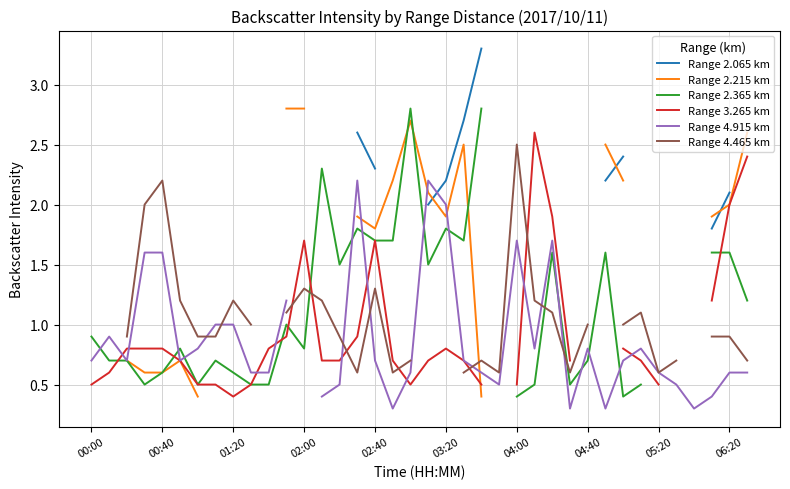

The Range 4.915 km series shows 0.3 at 17. True or false?

True